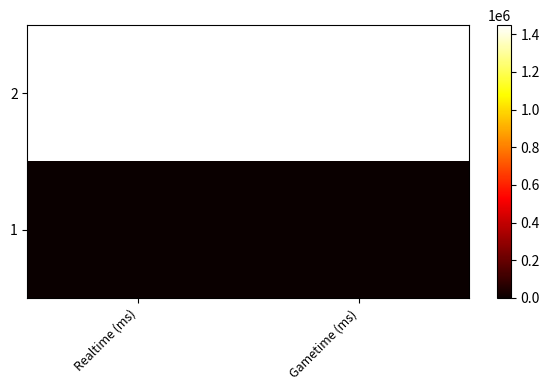

What is the total value across all series at Realtime (ms)?

1447523